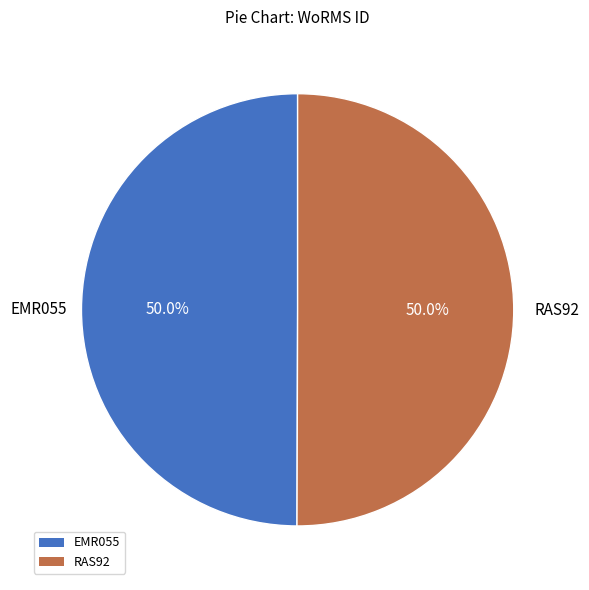

What is the ratio of the value at EMR055 to the value at RAS92?

1.0